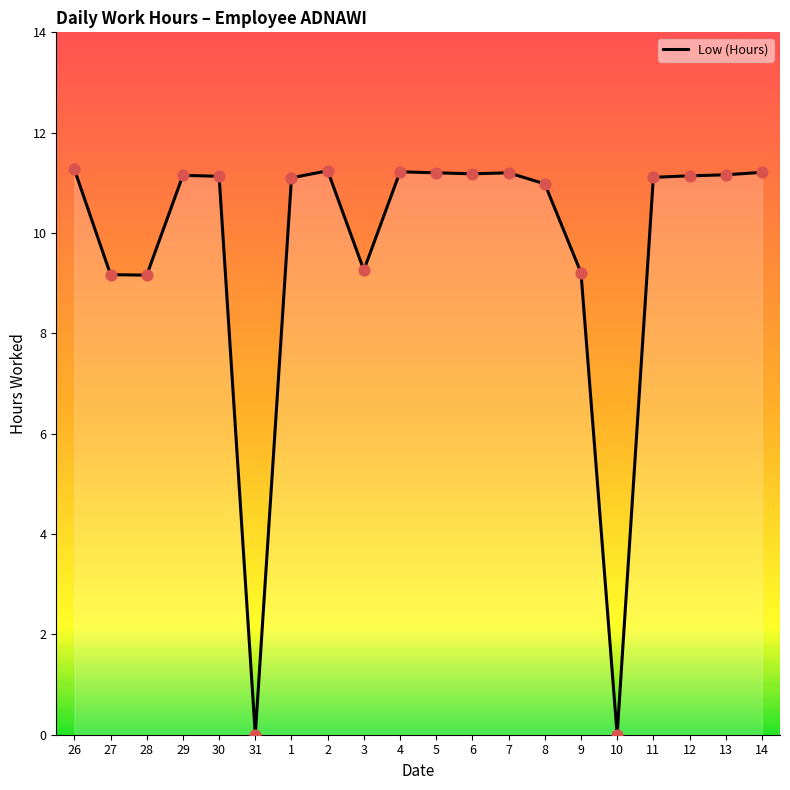

What is the change in value from 7 to 10?

-11.2